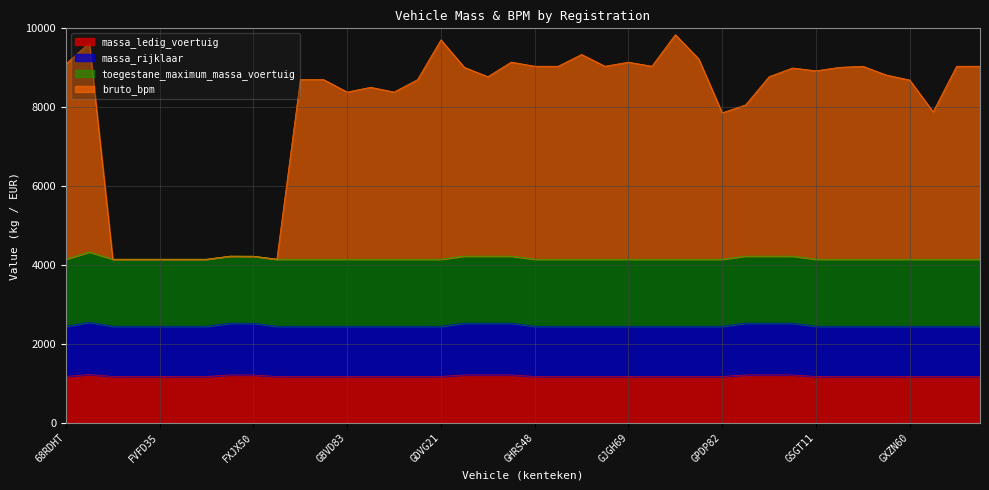

What is the total value across all series at GXZN60?

8689